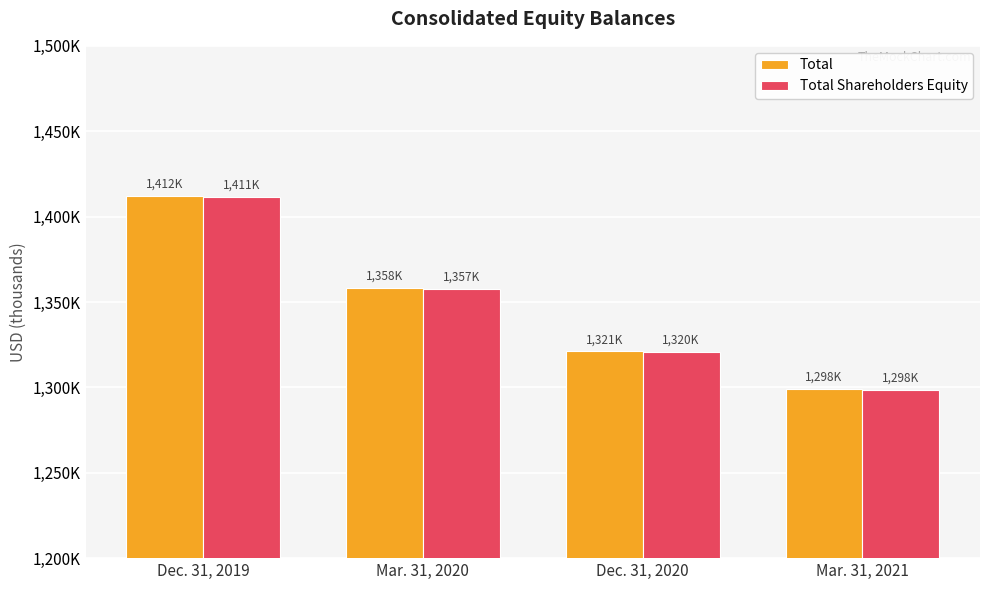

Which series has the widest spread of values?

Total